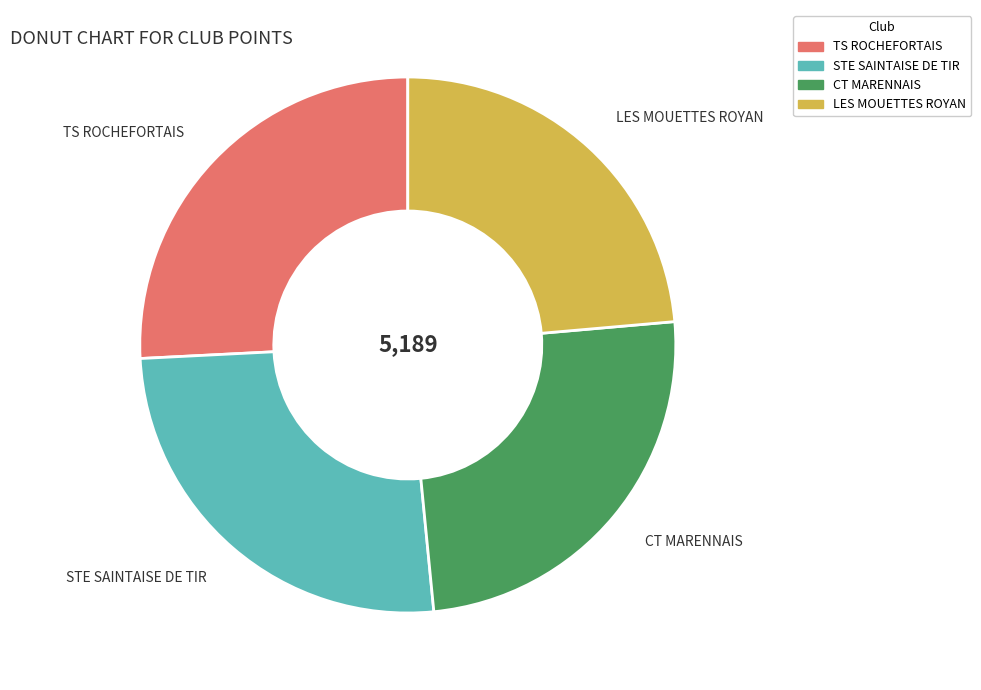

Count the number of slices in the pie.

4